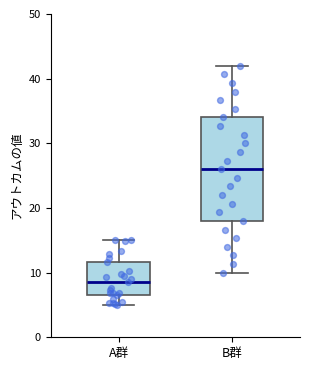

Where does the median line of the box for B群 sit on the y-axis? The values are not printed on the chart, so give them approximately, as read against the axis.

26